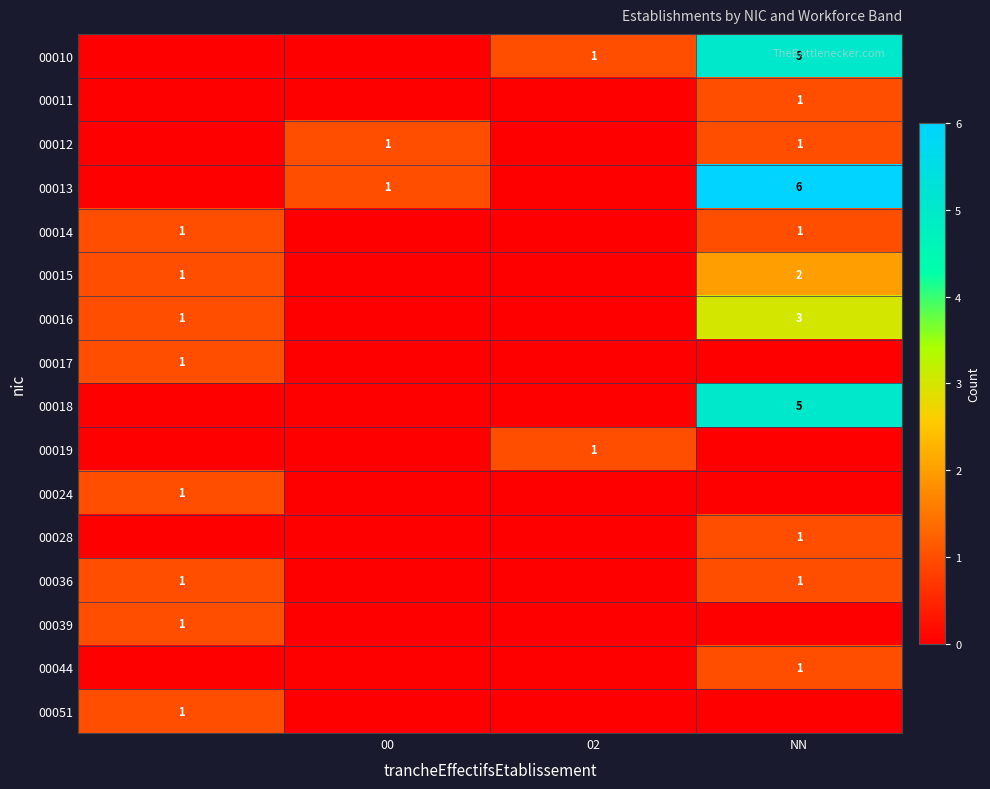

The value of 00028 at NN is 2. True or false?

False